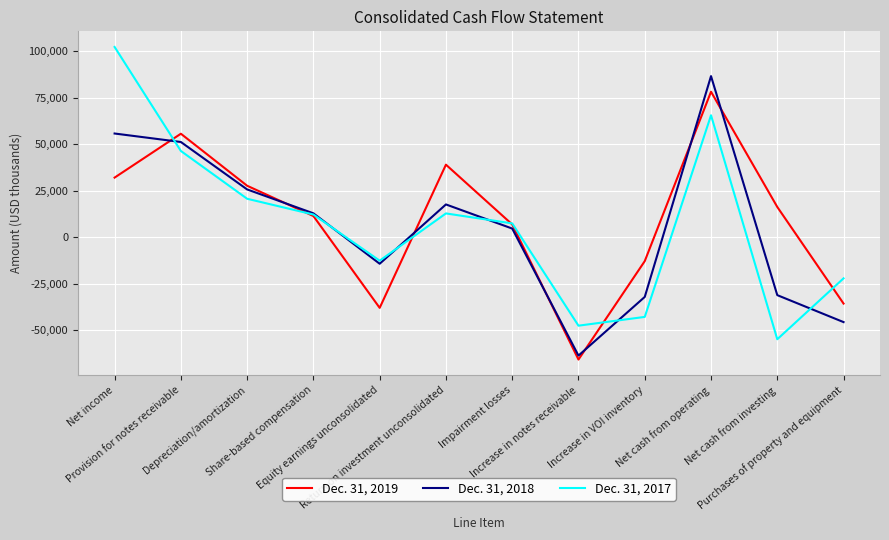

How many interior local valleys does the Dec. 31, 2017 series have?

3